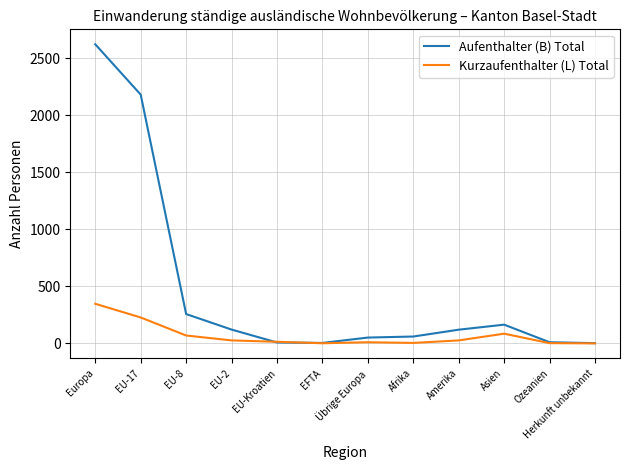

List the series in order of their peak value, highest first.

Aufenthalter (B) Total, Kurzaufenthalter (L) Total